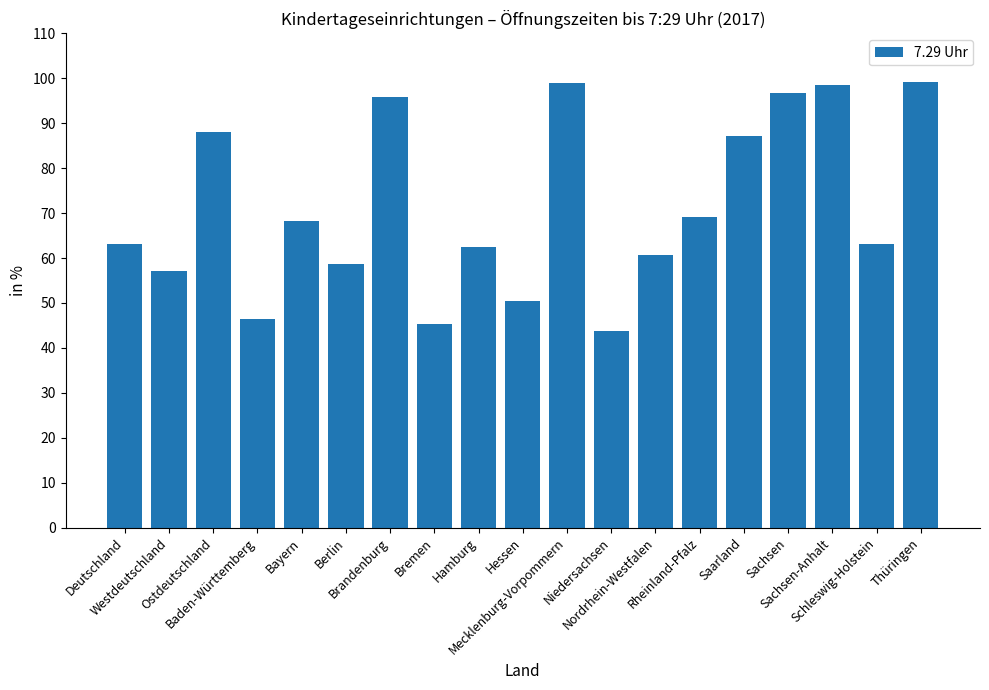

Are the bars grouped side by side (vs. stacked)?

No